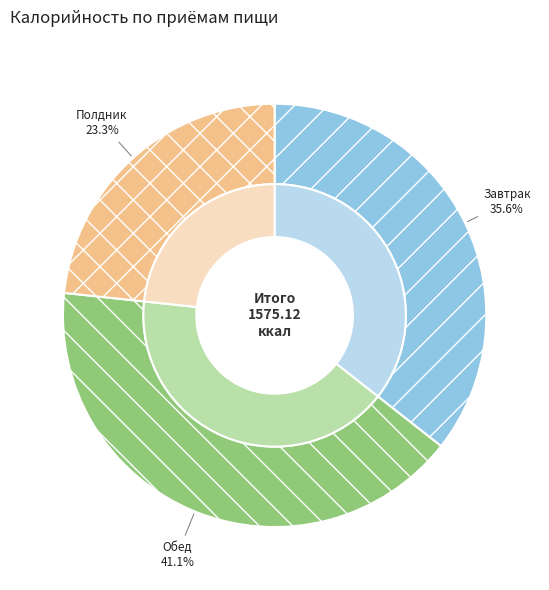

How much of the chart is everything except Обед?

58.9%